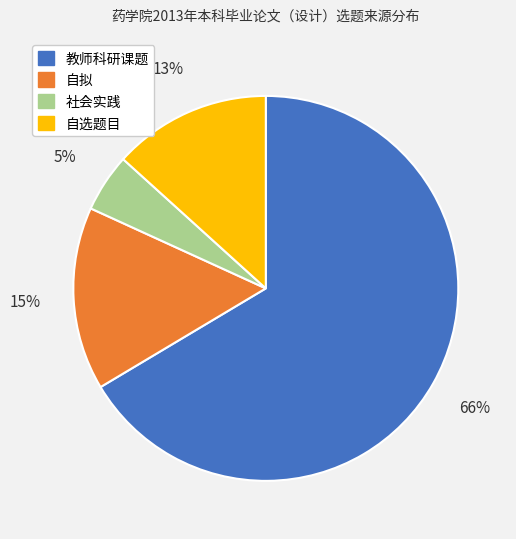

Is there any slice that represents more than half of the pie?

Yes